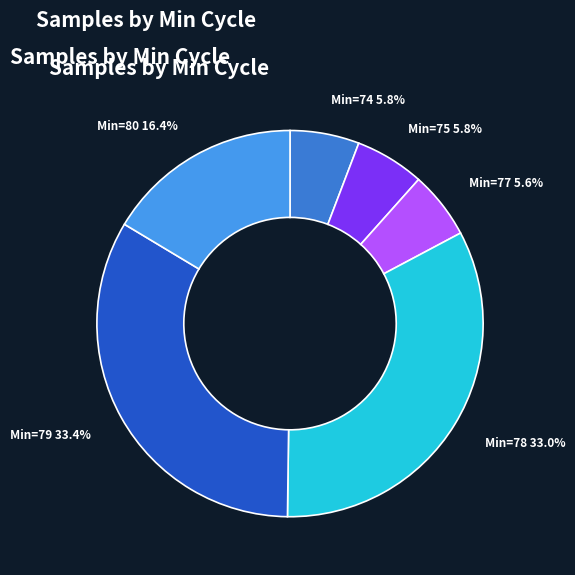

What is the ratio of the value at Min=80 16.4% to the value at Min=79 33.4%?

0.5